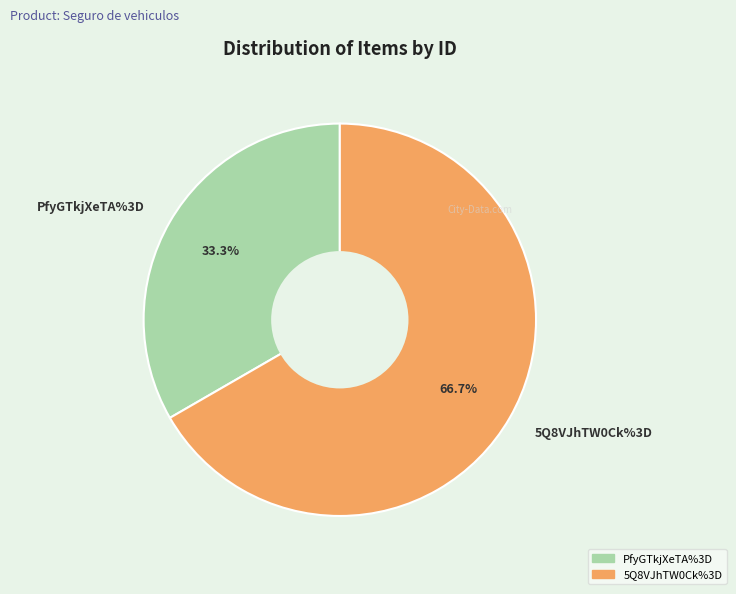

What is the ratio of the value at 5Q8VJhTW0Ck%3D to the value at PfyGTkjXeTA%3D?

2.0